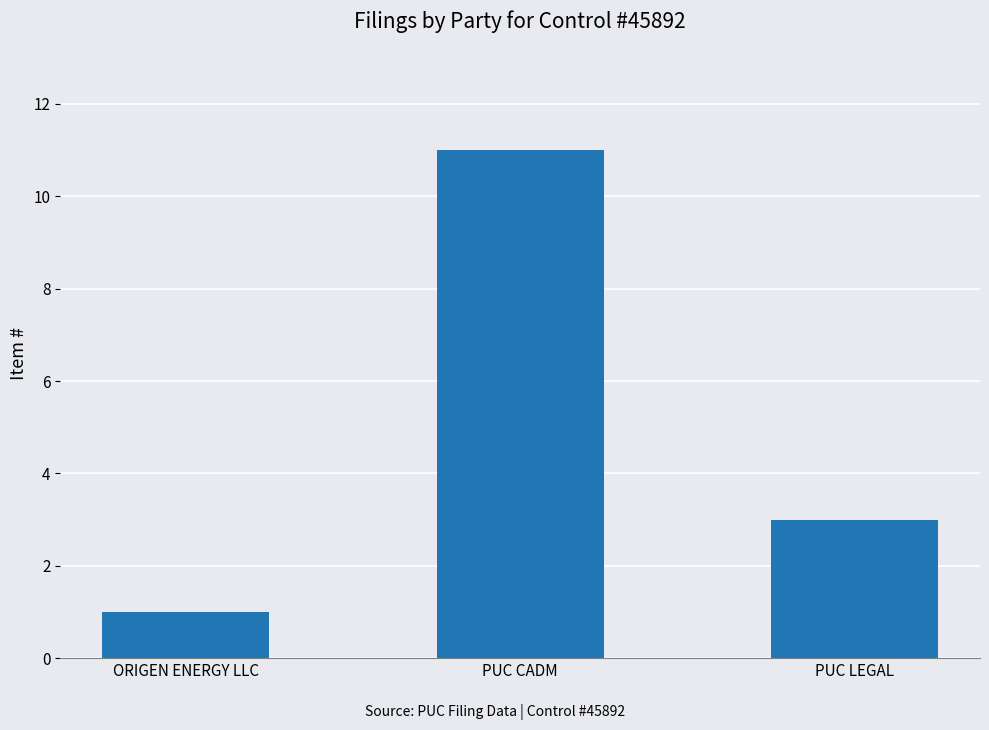

Which label corresponds to the smallest value in the chart?

ORIGEN ENERGY LLC